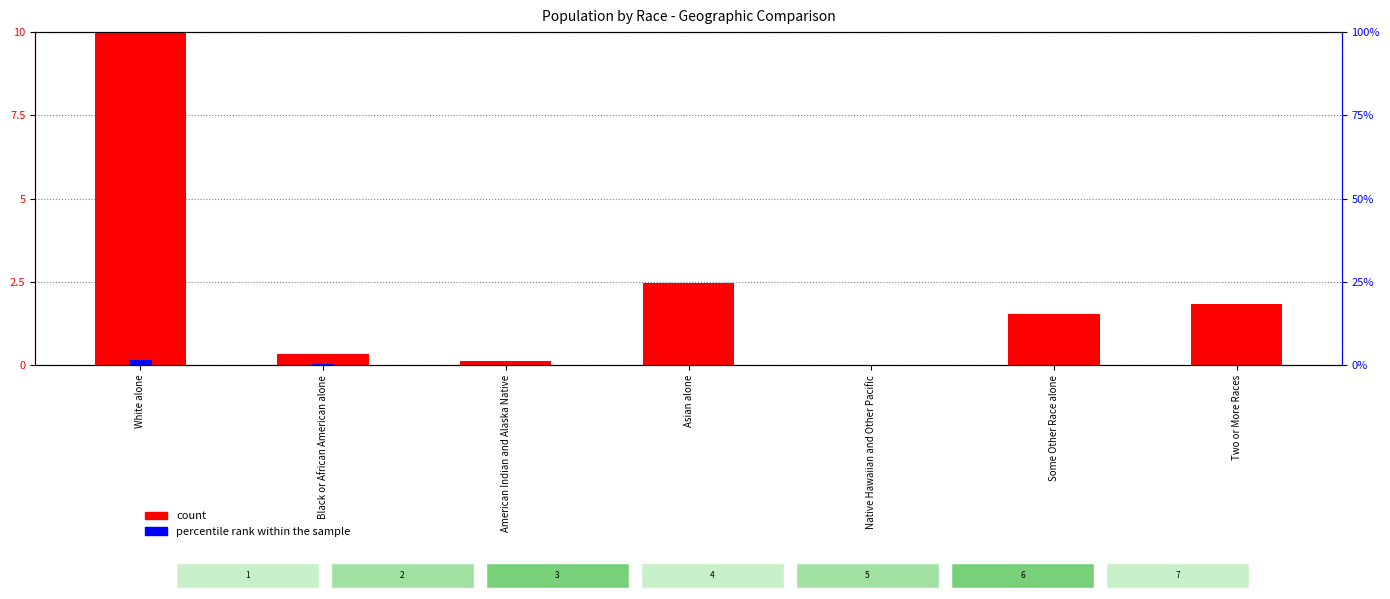

Which series changed the most between Black or African American alone and Asian alone?

count